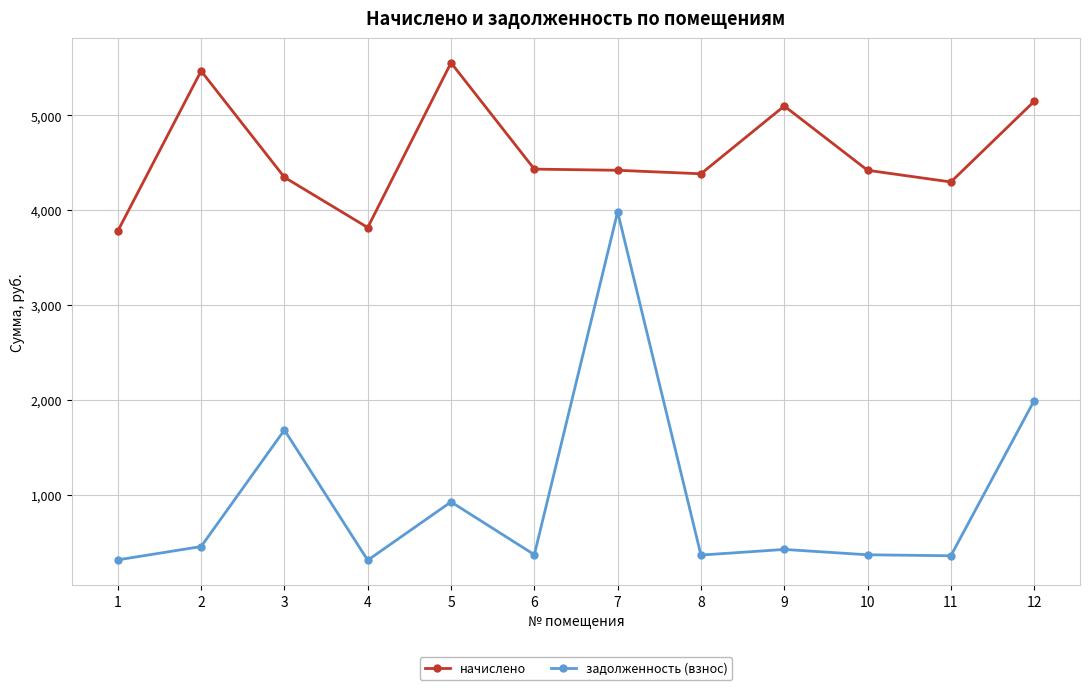

True or false: задолженность (взнос) and начислено intersect in this chart.

False